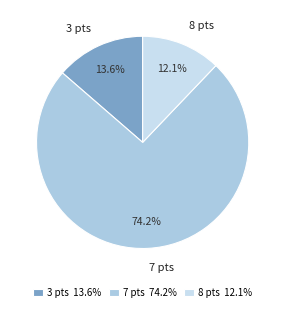

Is there a majority slice in this chart?

Yes